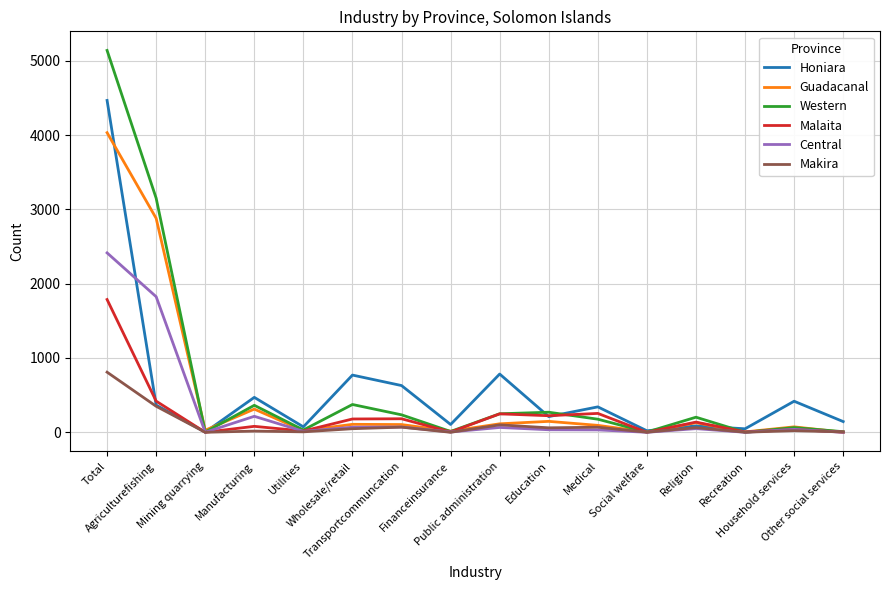

Which series has the widest spread of values?

Western